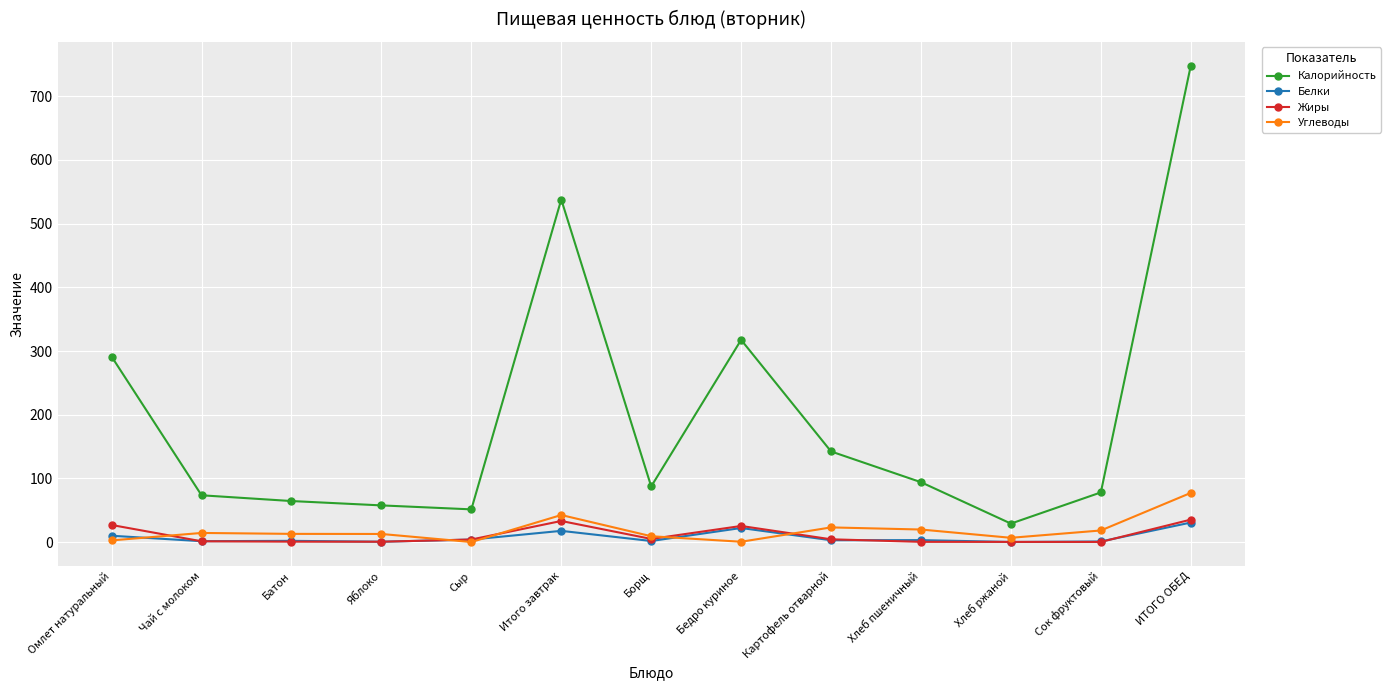

What is the value of the Калорийность point at the 5th from the left?

51.3